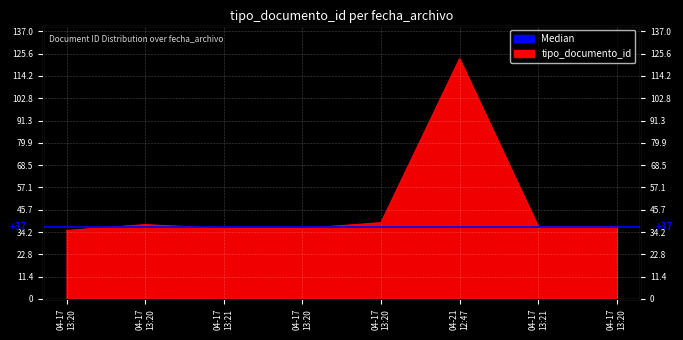

True or false: the data shows 35 at 04-17 13:20.

True